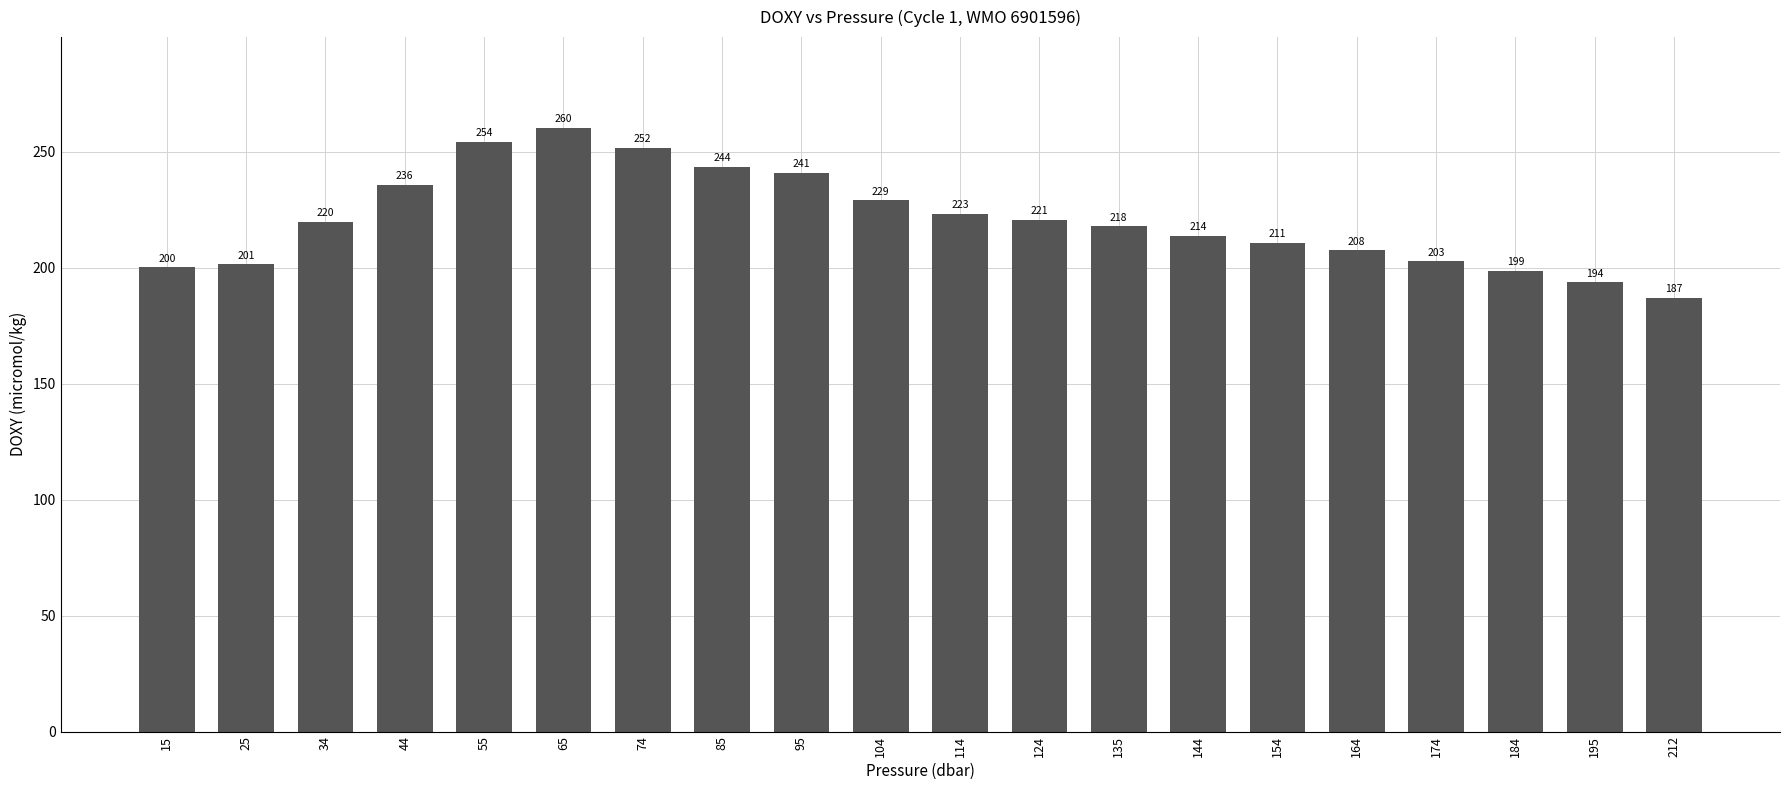

What is the average value?

220.7